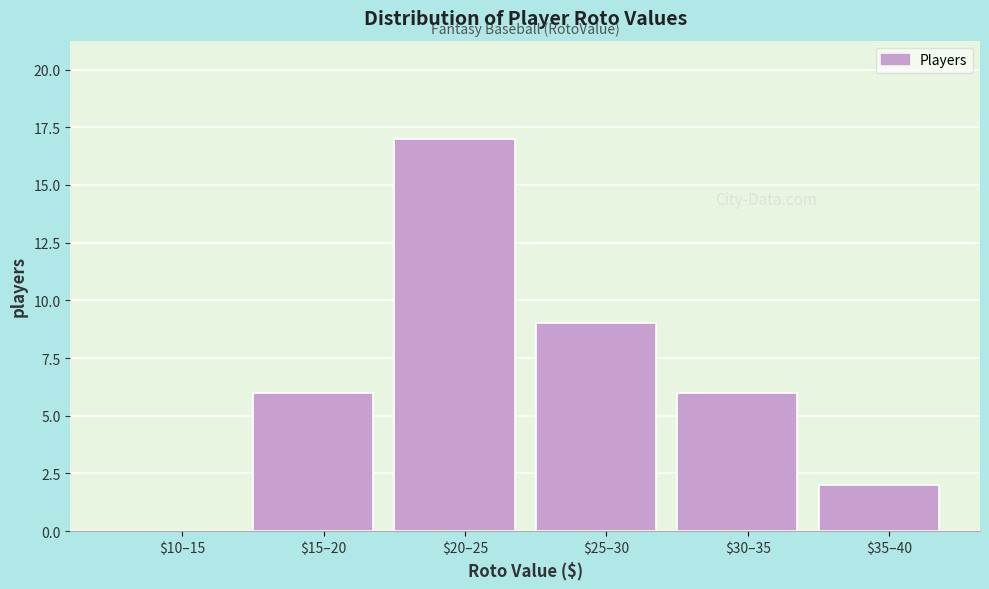

What is the approximate value at $25–30?

9